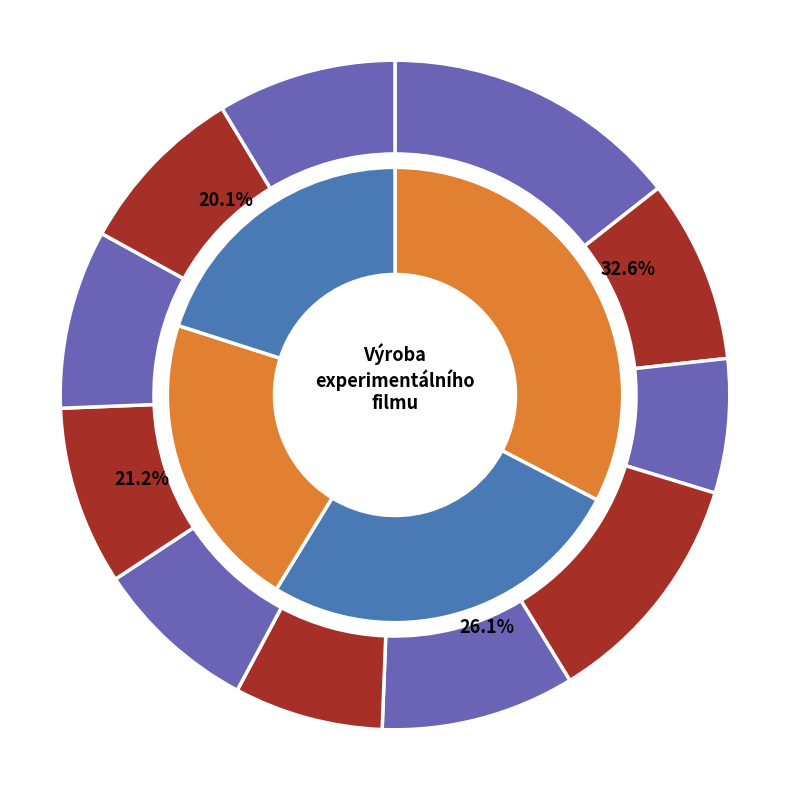

What is the change in value from Anatomie Exploze to Smírčí kříže?

-50000